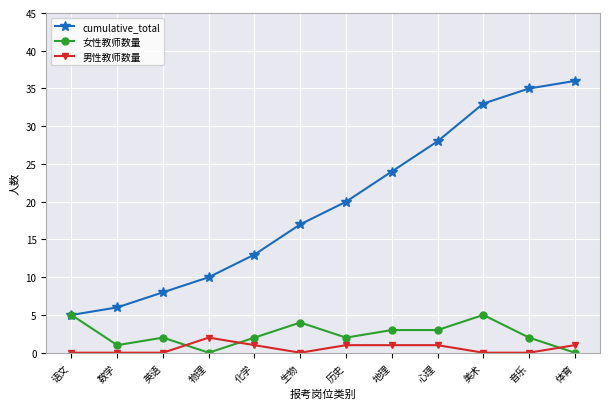

What is the label of the 6th point from the right?

历史